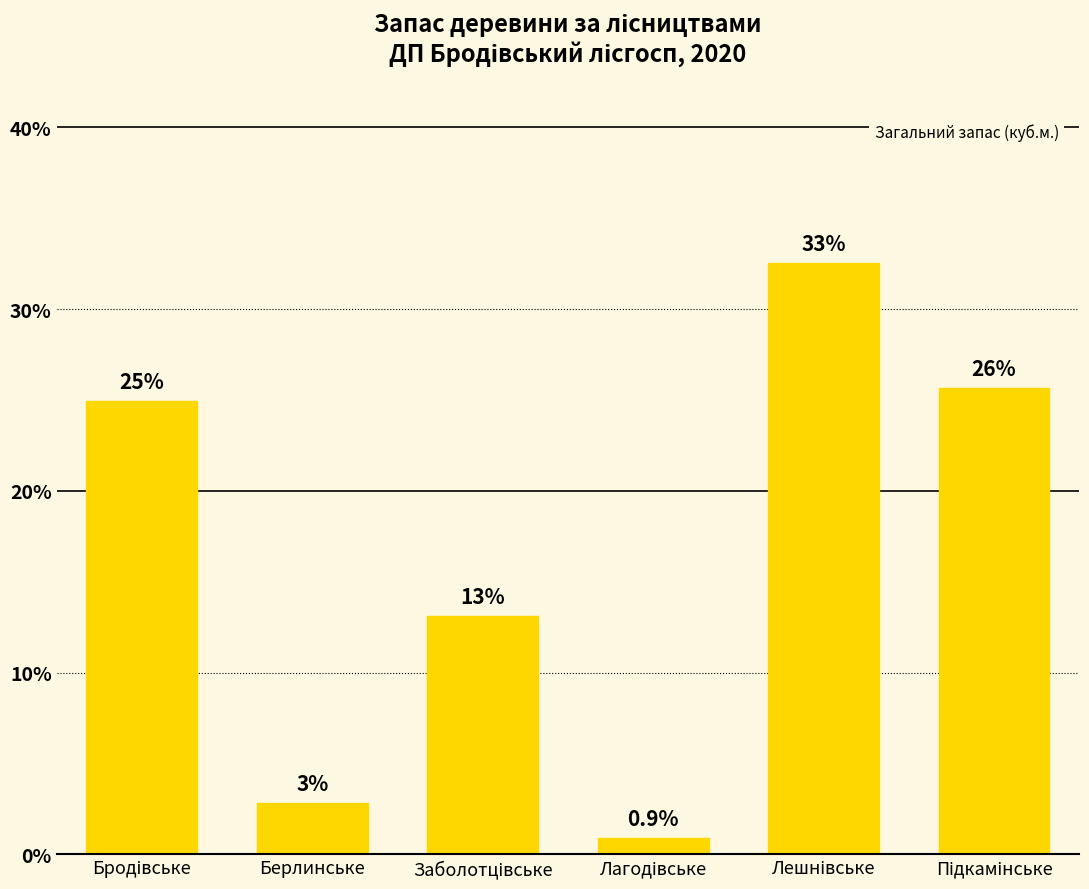

What is the difference between the maximum and minimum values?

31.7